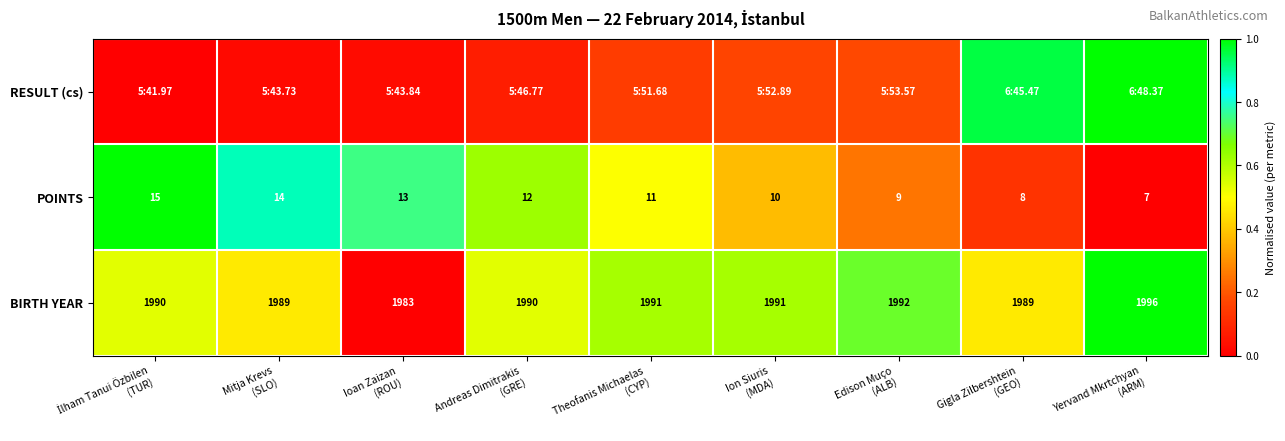

Rank the categories by RESULT (cs) value from lowest to highest.

İlham Tanui Özbilen (TUR), Mitja Krevs (SLO), Ioan Zaizan (ROU), Andreas Dimitrakis (GRE), Theofanis Michaelas (CYP), Ion Siuris (MDA), Edison Muço (ALB), Gigla Zilbershtein (GEO), Yervand Mkrtchyan (ARM)